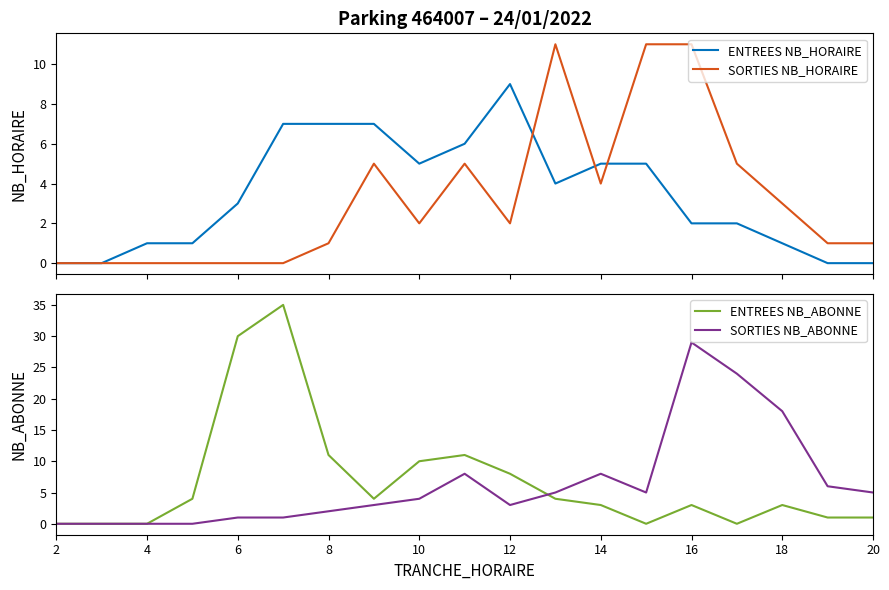

True or false: ENTREES NB_ABONNE has a value of 4 at 12.

False